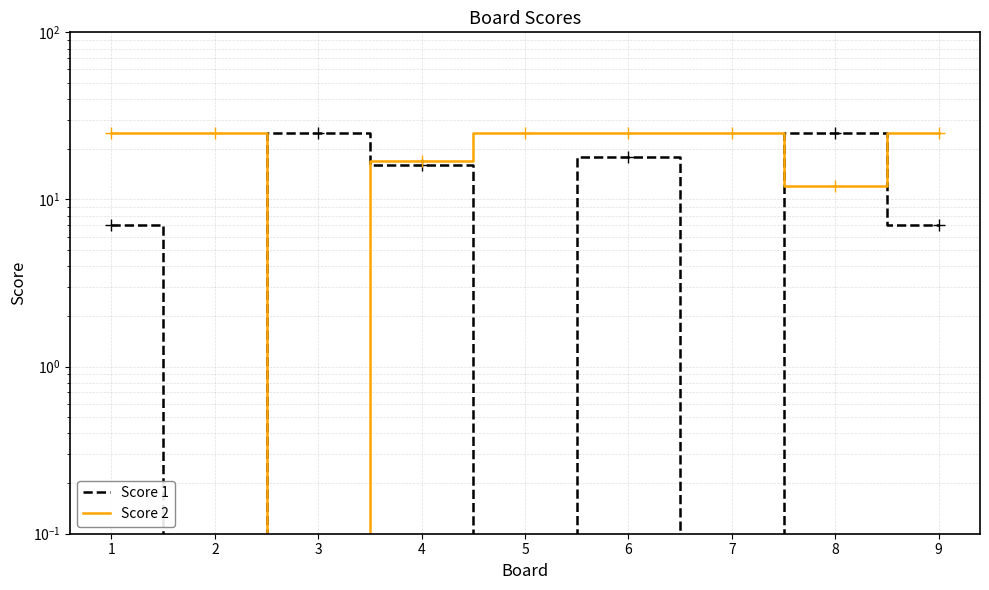

Between 1 and 7, which is larger?

1